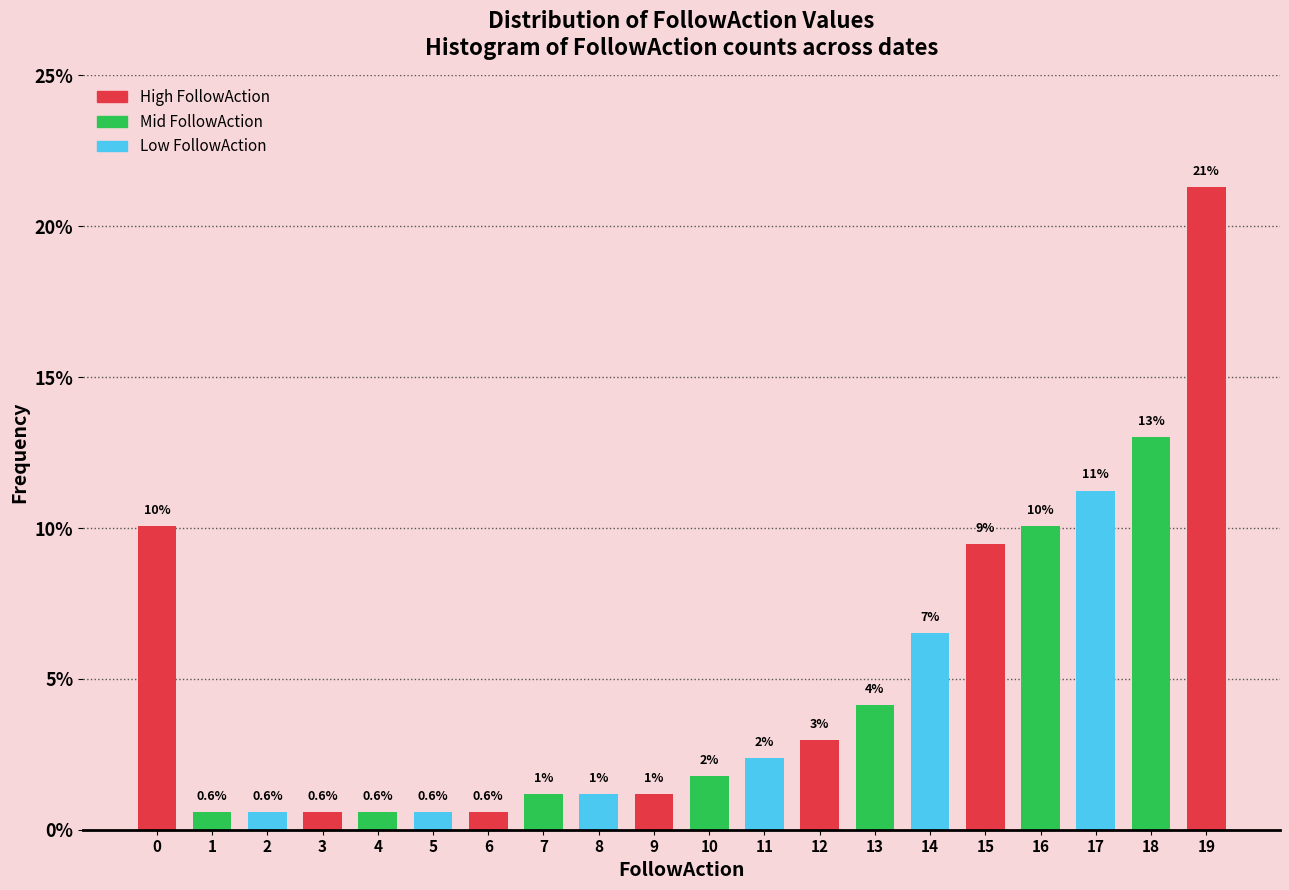

Are the bars horizontal?

No